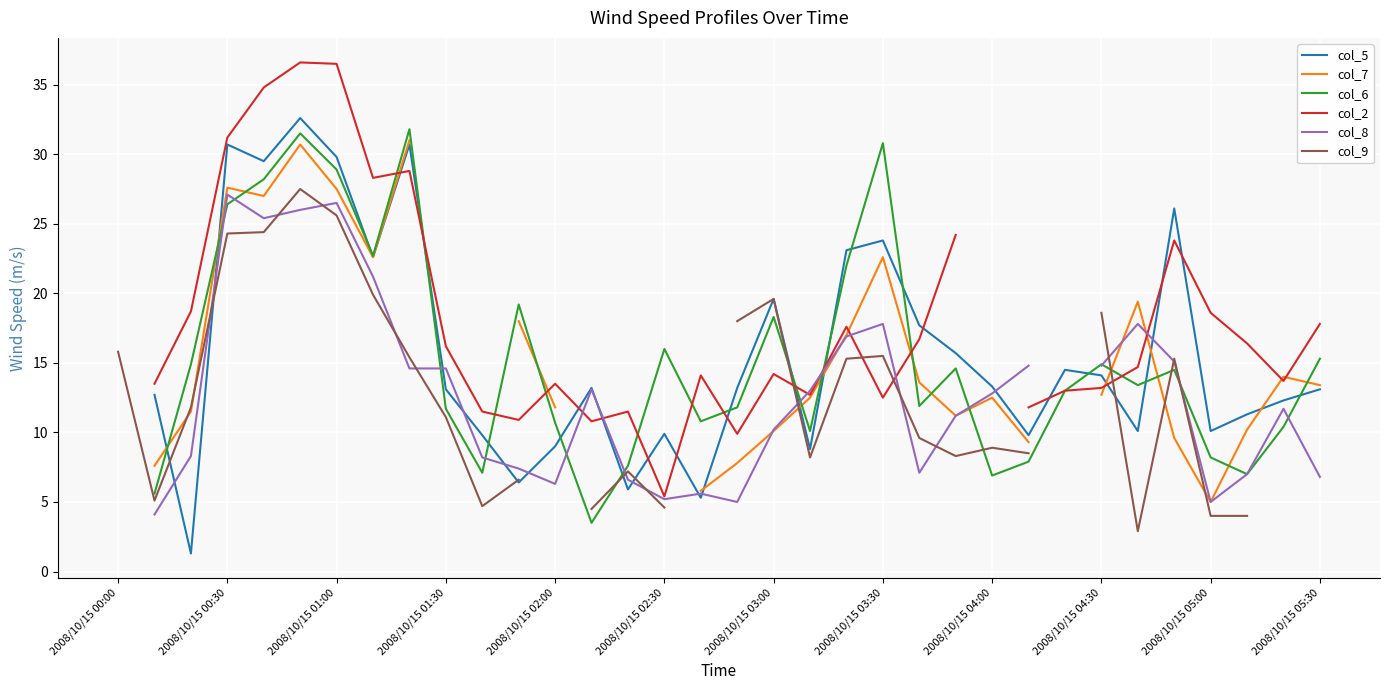

How many values in the col_6 series exceed 11?

21